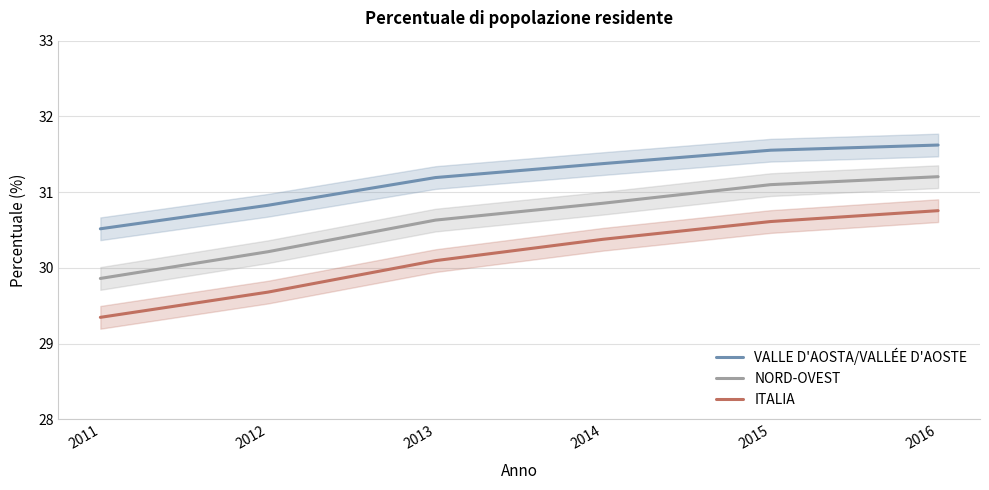

Reading right to left, extract all data points from this chart.

VALLE D'AOSTA/VALLÉE D'AOSTE: 2016=31.6	2015=31.6	2014=31.4	2013=31.2	2012=30.8	2011=30.5
NORD-OVEST: 2016=31.2	2015=31.1	2014=30.9	2013=30.6	2012=30.2	2011=29.9
ITALIA: 2016=30.8	2015=30.6	2014=30.4	2013=30.1	2012=29.7	2011=29.3